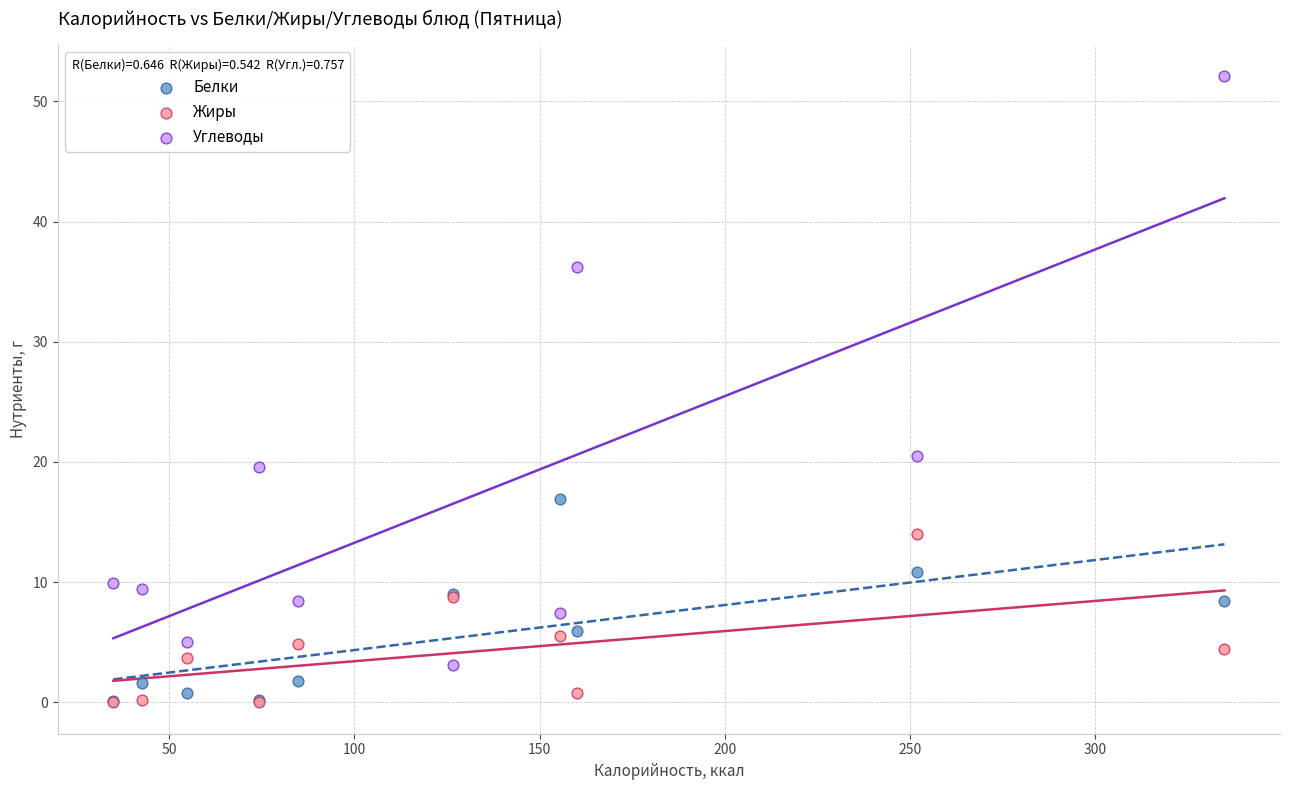

Which series reaches the maximum Y coordinate?

Углеводы